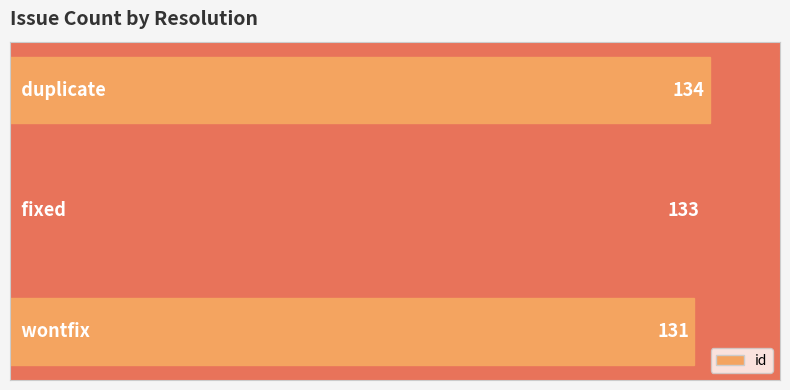

What is the maximum value shown in the chart?

134